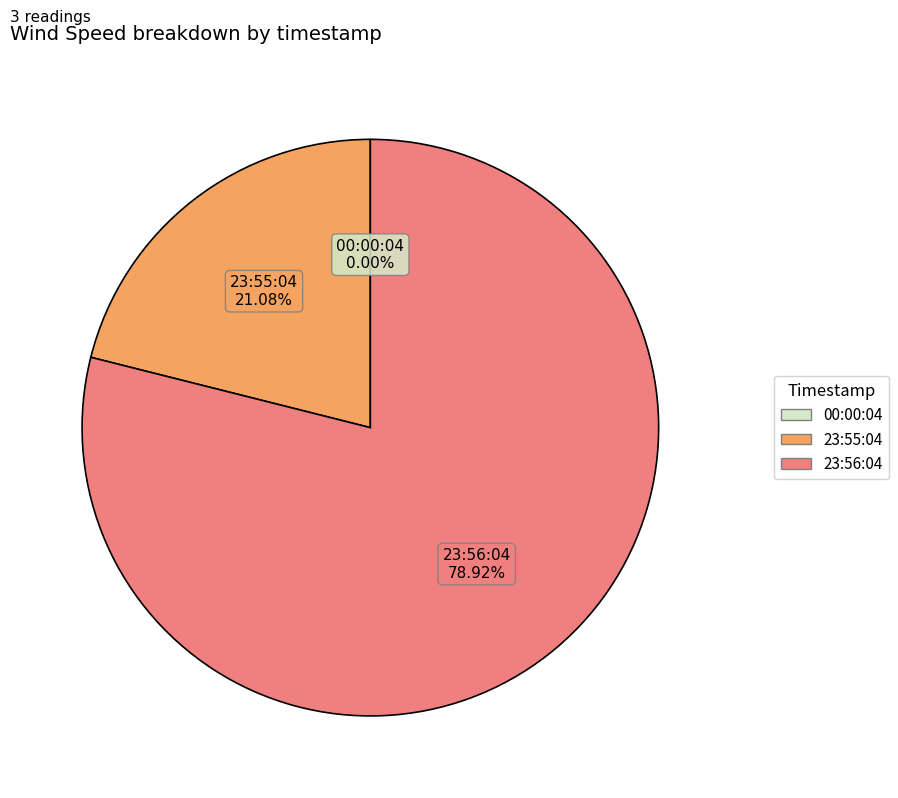

Between 2016-09-16 23:55:04 and 2016-09-16 00:00:04, which is larger?

2016-09-16 23:55:04